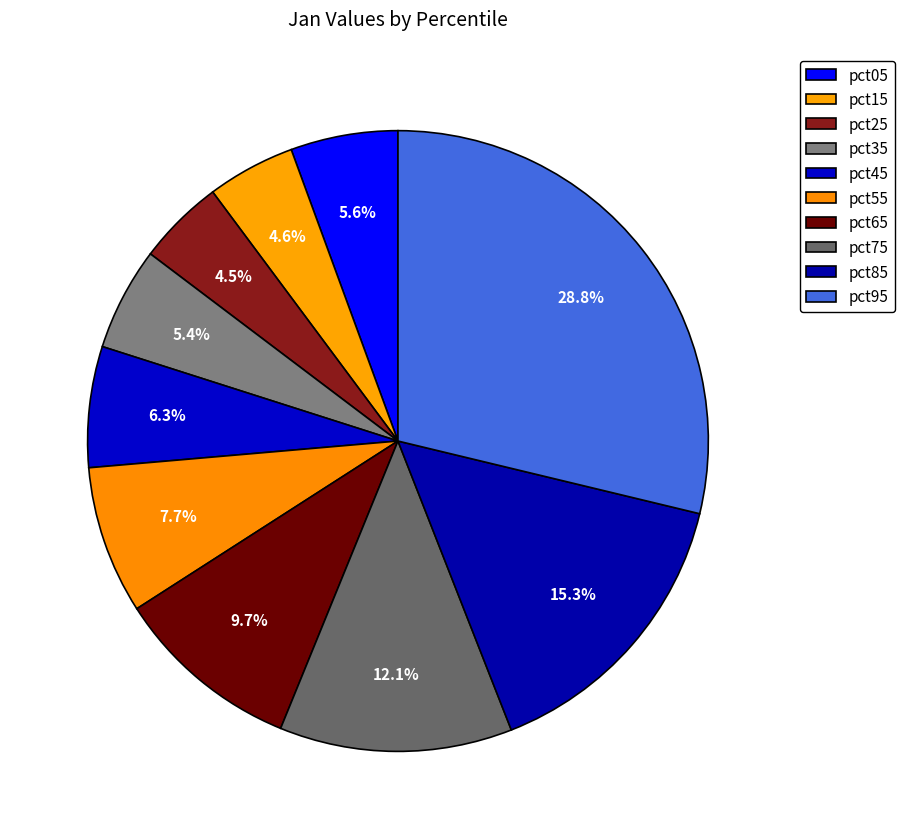

How many segments does this pie chart have?

10